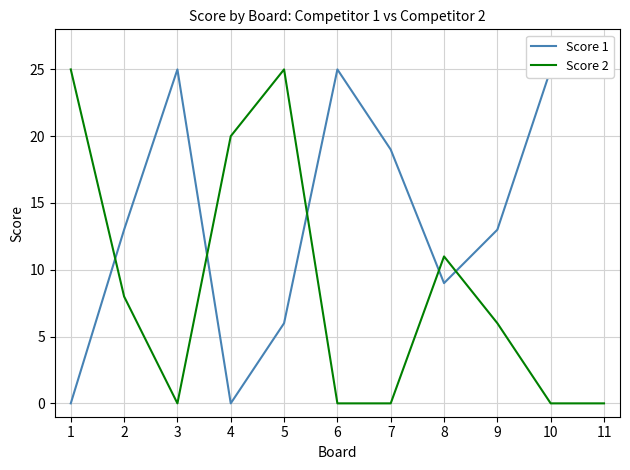

Is it true that Score 2 equals 12 at 5?

False